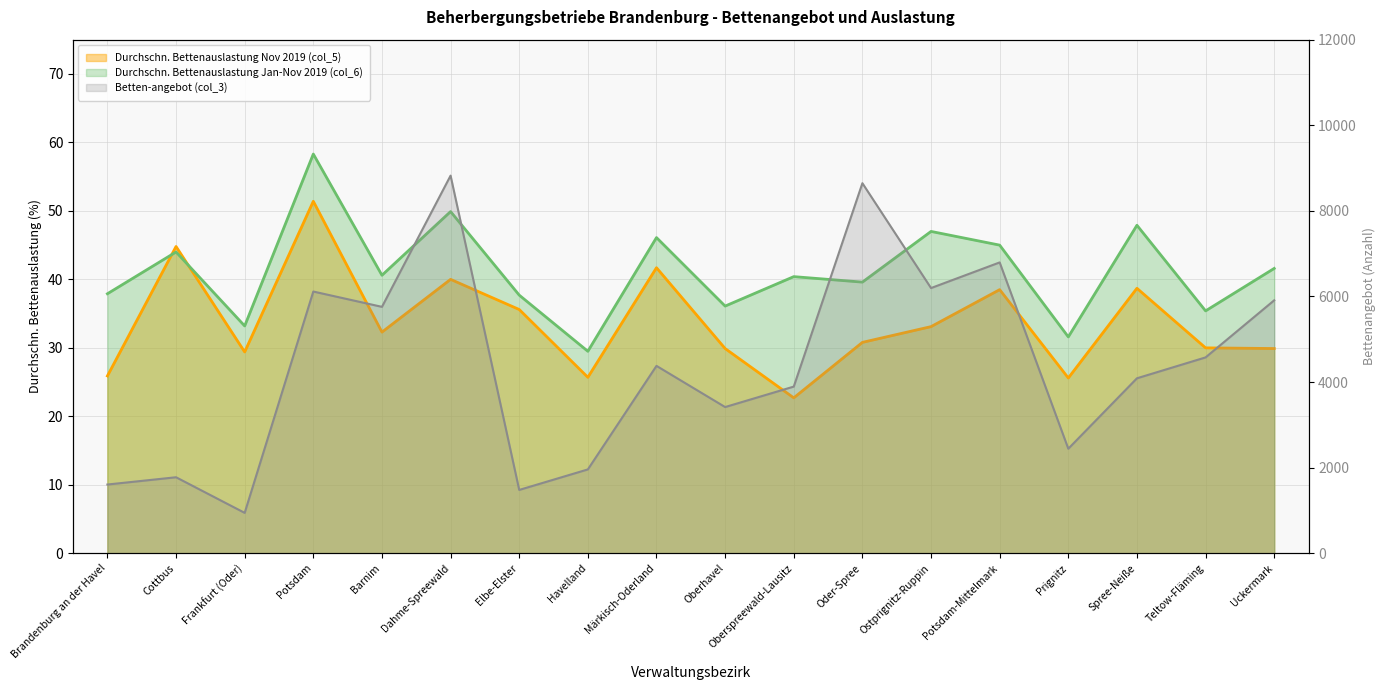

How many values in the Betten-angebot (col_3) series exceed 4379?

8